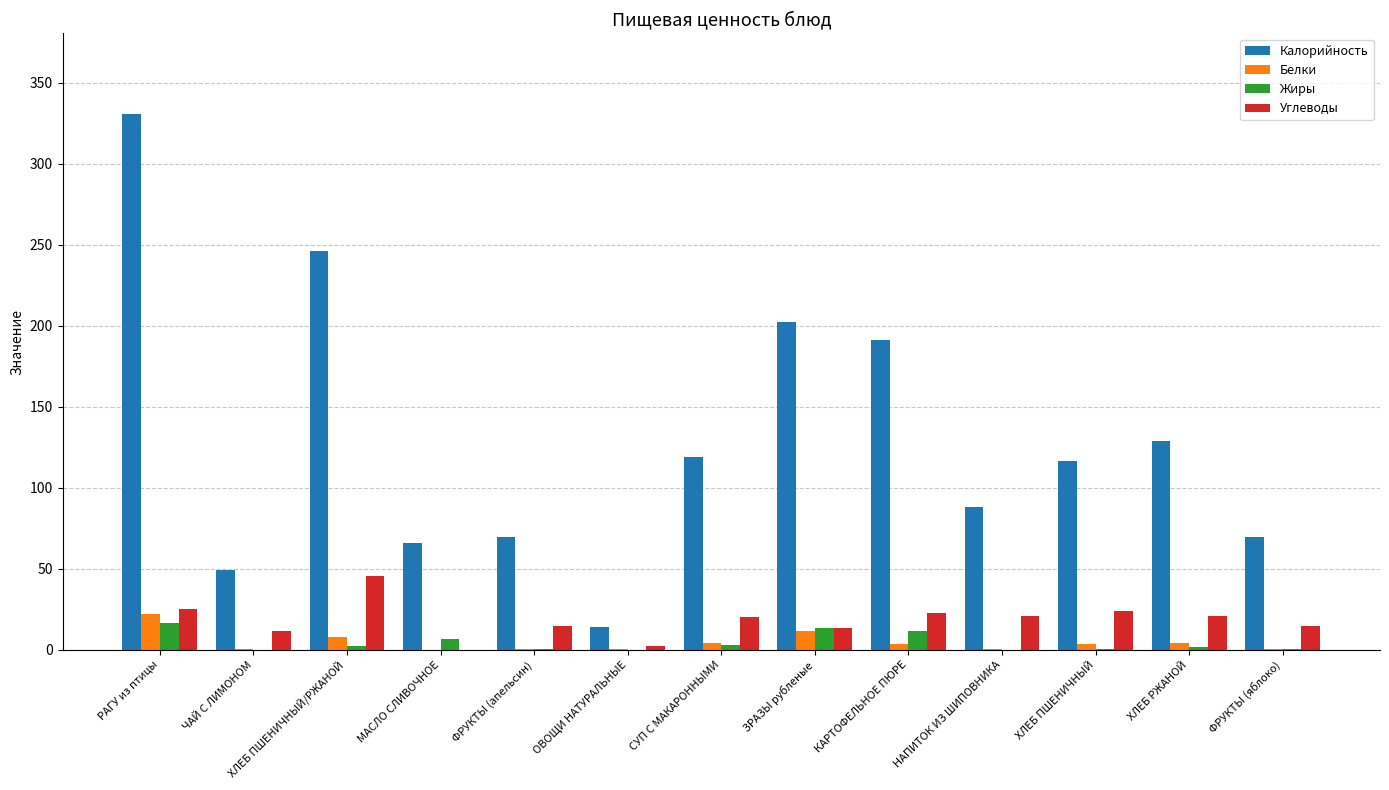

What is the sum of all Белки values?

60.9